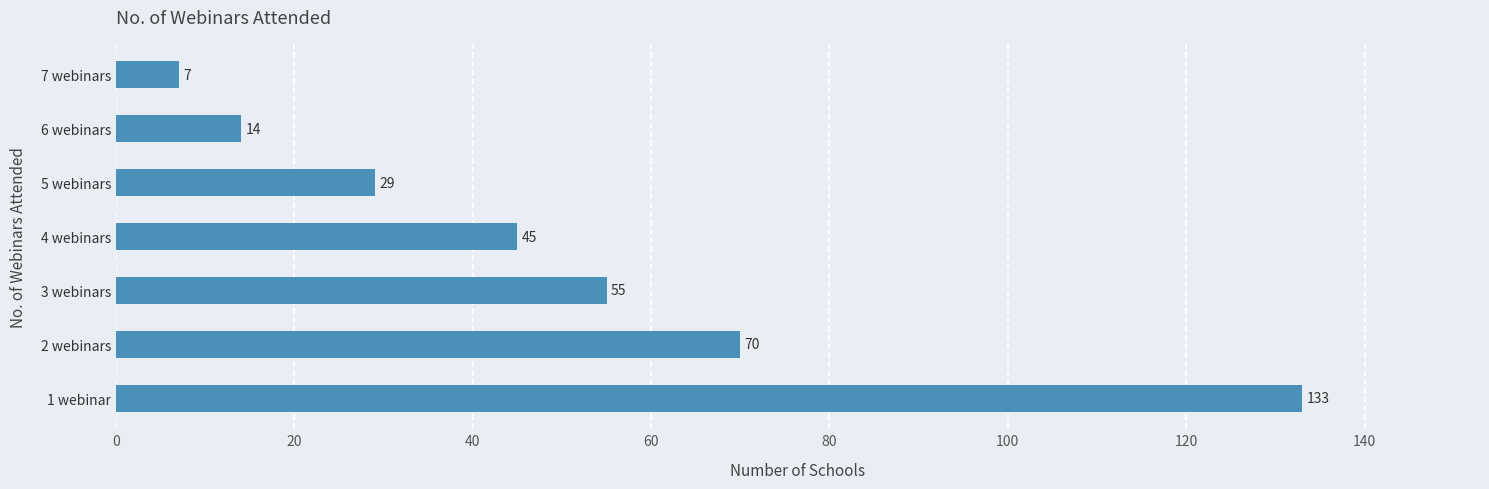

How many values are below 45?

3